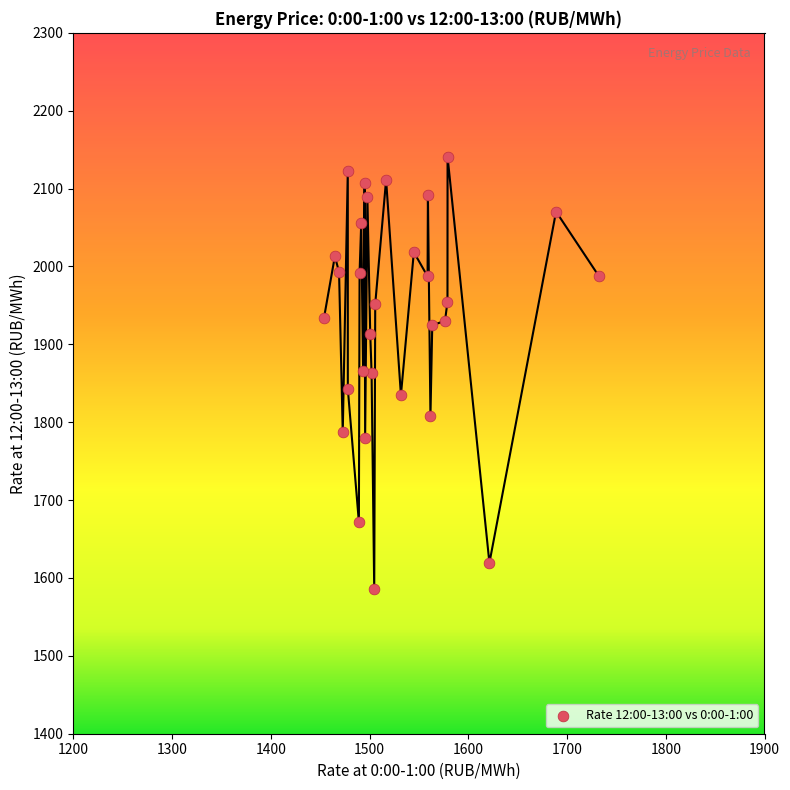

What is the range of Y values (max minus min)?

555.6